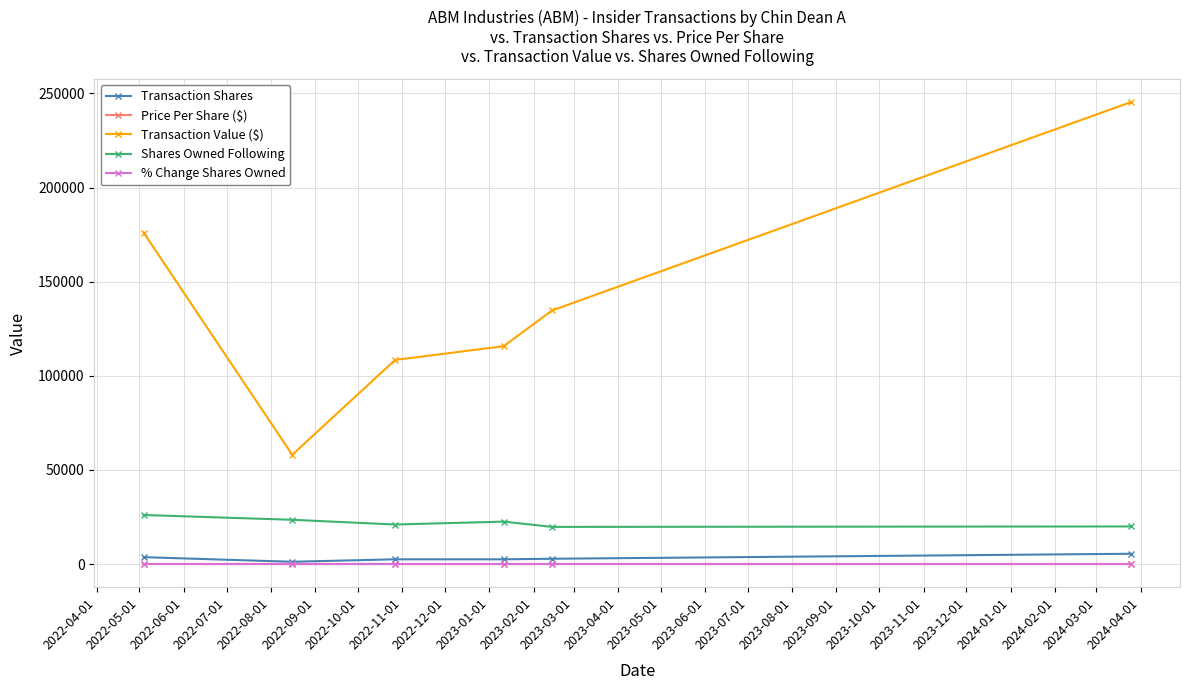

Which series has the largest total across all categories?

Transaction Value ($)